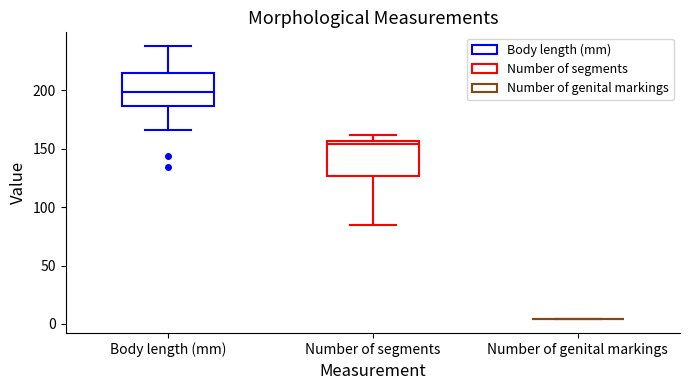

Reading left to right, read every box against the y-axis: the position of its median line, the range the box covers, and the ends of its whiskers. The values are not printed on the chart, so give them approximately, as read against the axis.

Body length (mm): median 200, box 185 to 215, whiskers 165 to 240
Number of segments: median 155 (just below the box's upper edge), box 125 to 155, whiskers 85 to 160
Number of genital markings: box collapsed to a line at 5, whiskers 5 to 5